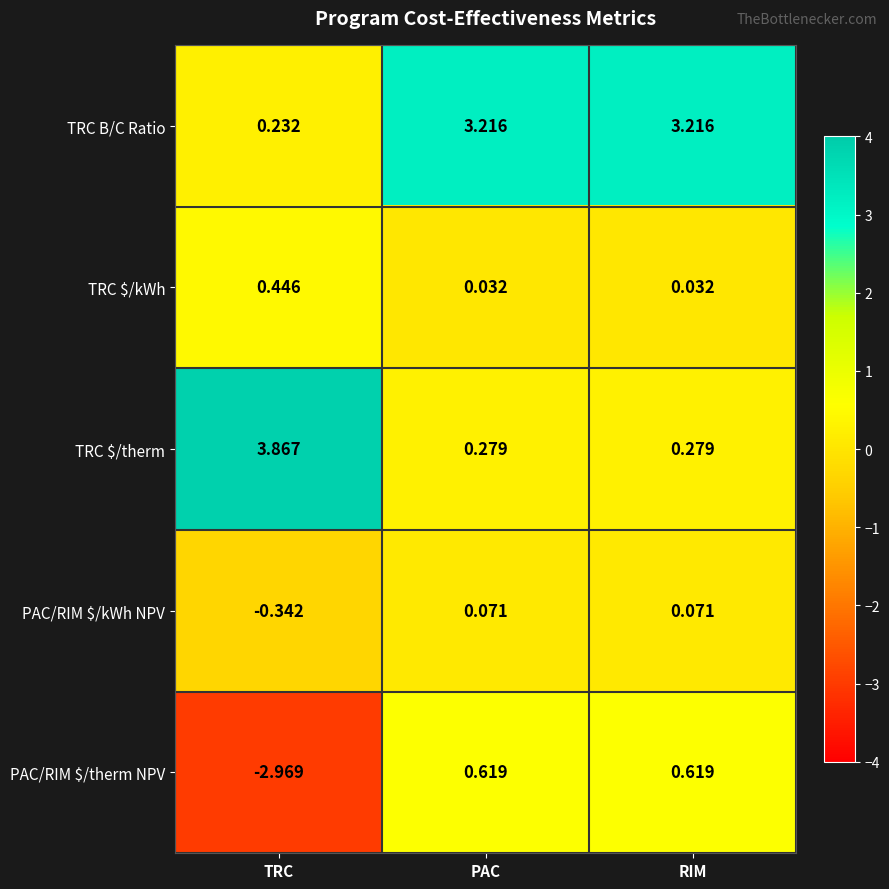

Which series has the largest total across all categories?

TRC B/C Ratio